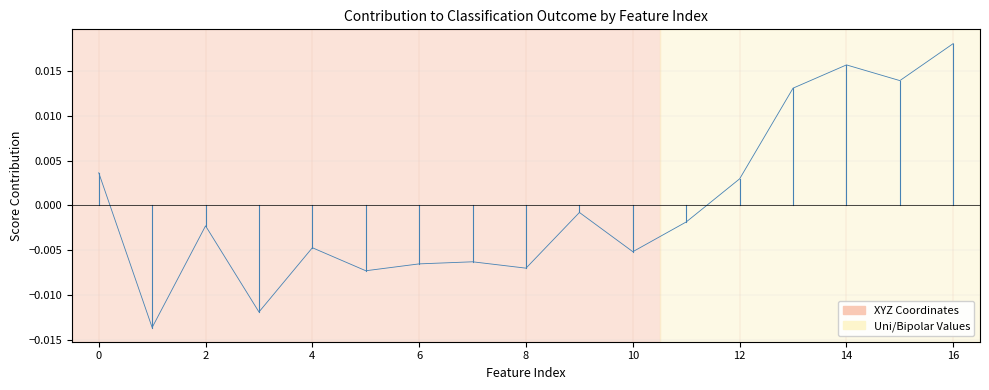

The value at 0 is 0.0. True or false?

True